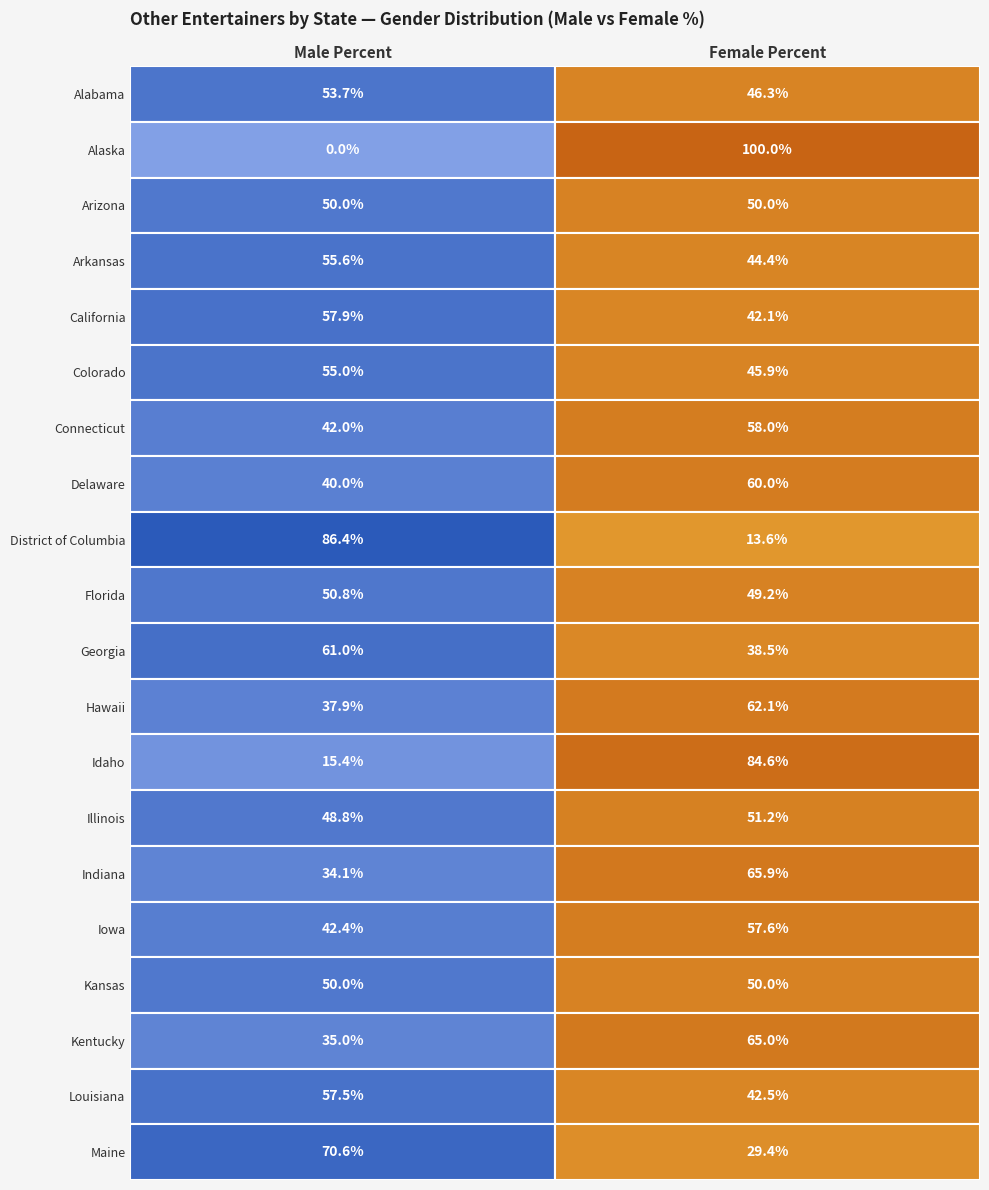

The value of Iowa at Male Percent is 0.4. True or false?

True